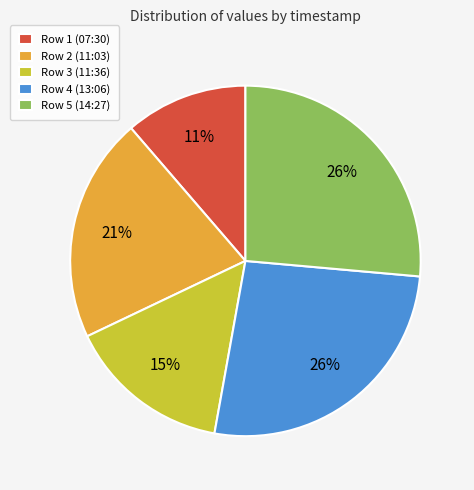

Do Row 4 (13:06) and Row 3 (11:36) together represent more than half of the pie?

No